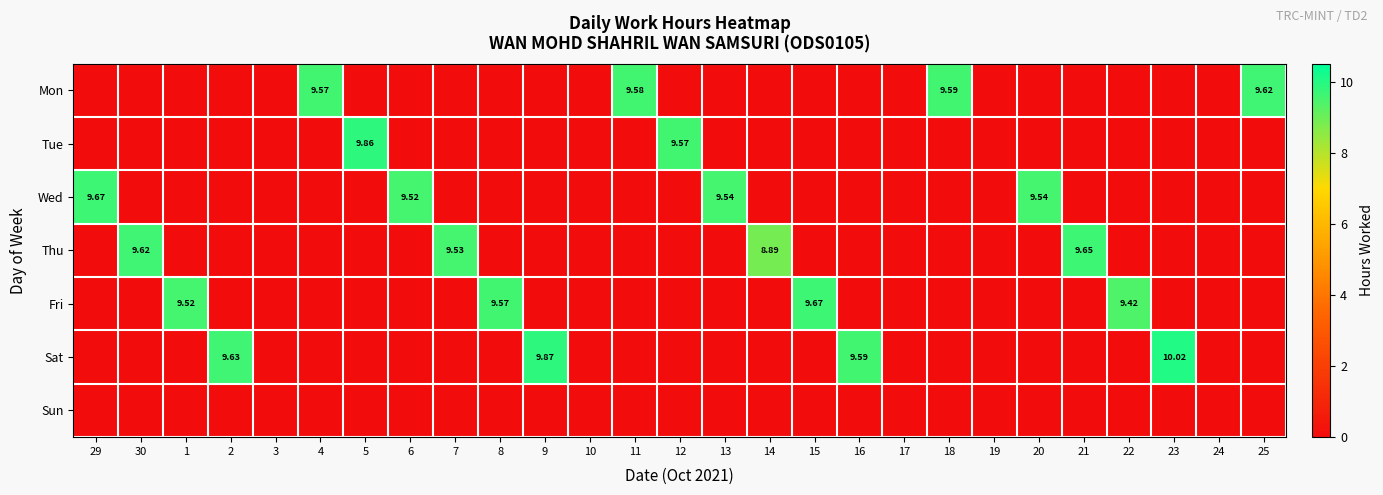

Which label corresponds to the smallest value in the chart?

29